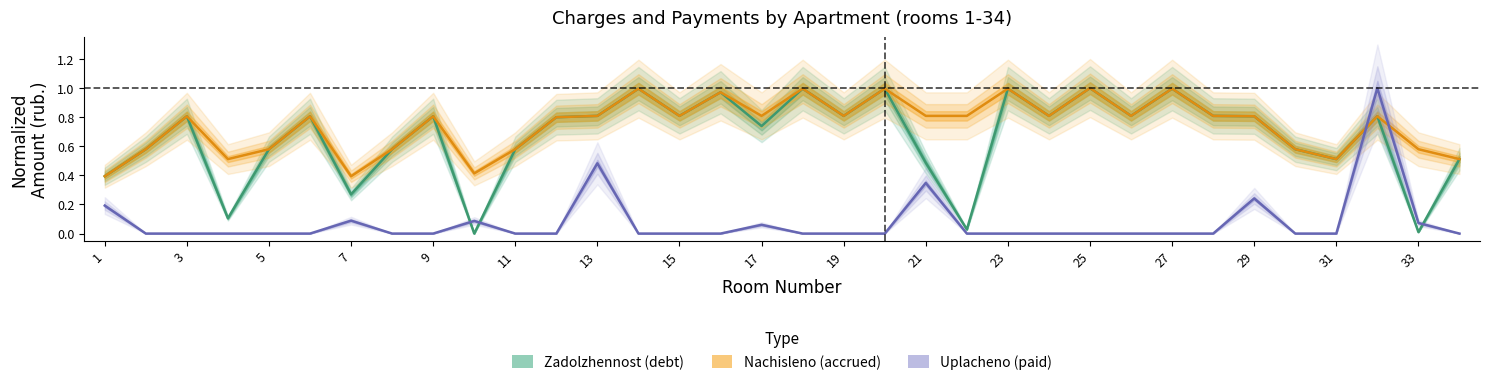

At how many categories does at least one series exceed 0?

34